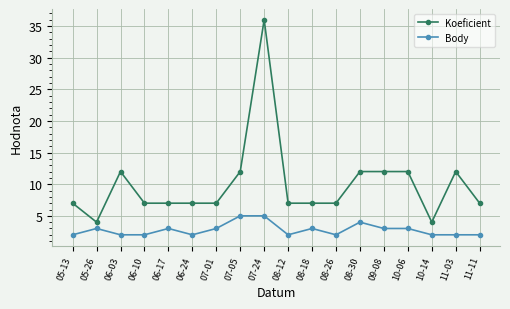

Rank the series by their maximum value, from lowest to highest.

Body, Koeficient